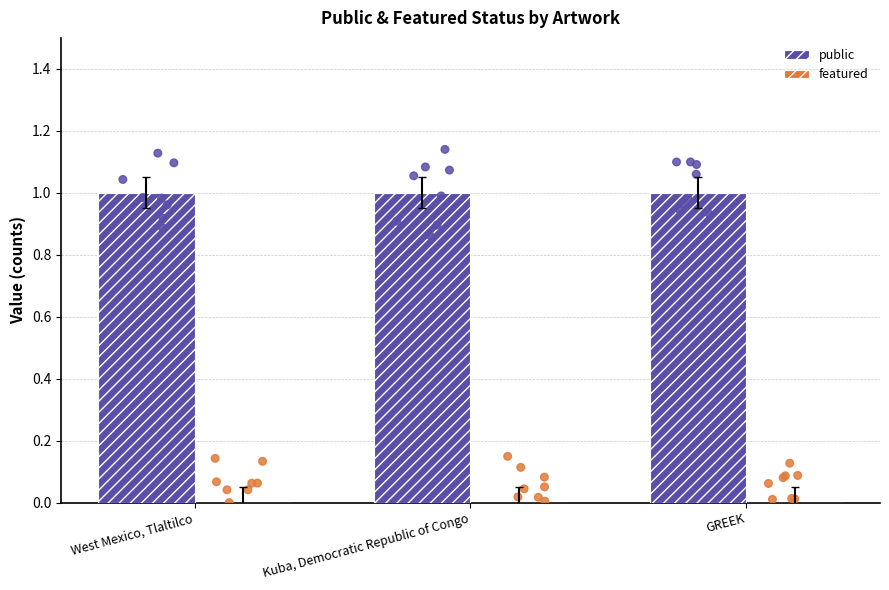

What are all the series names shown in the legend?

public, featured